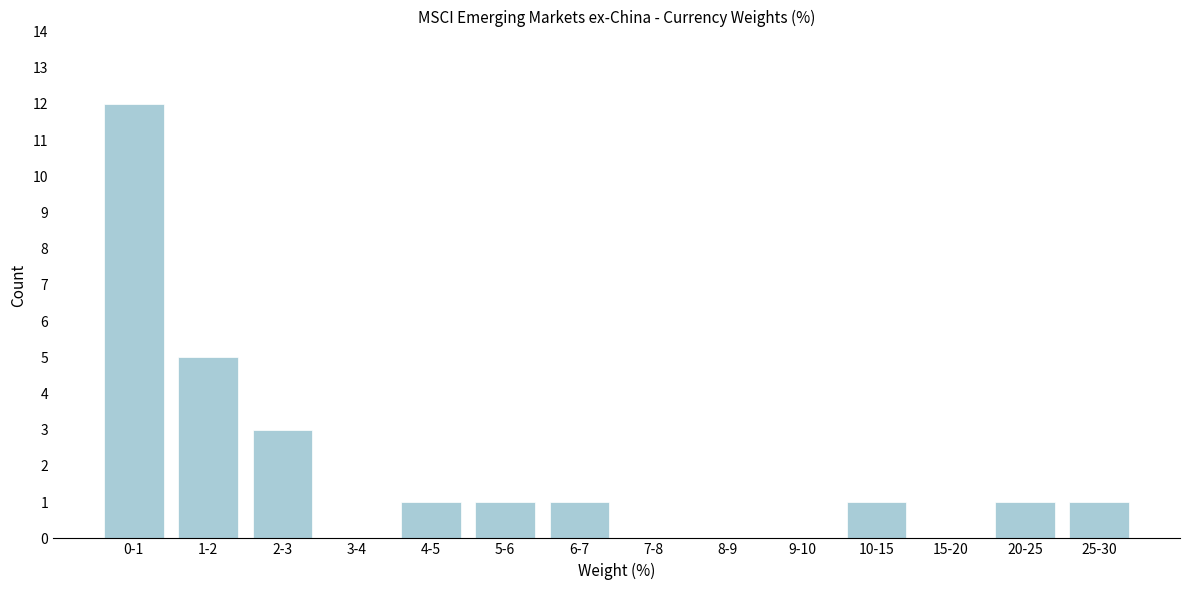

Reading left to right, what are all the values shown in this chart?

0-1=12	1-2=5	2-3=3	3-4=0	4-5=1	5-6=1	6-7=1	7-8=0	8-9=0	9-10=0	10-15=1	15-20=0	20-25=1	25-30=1